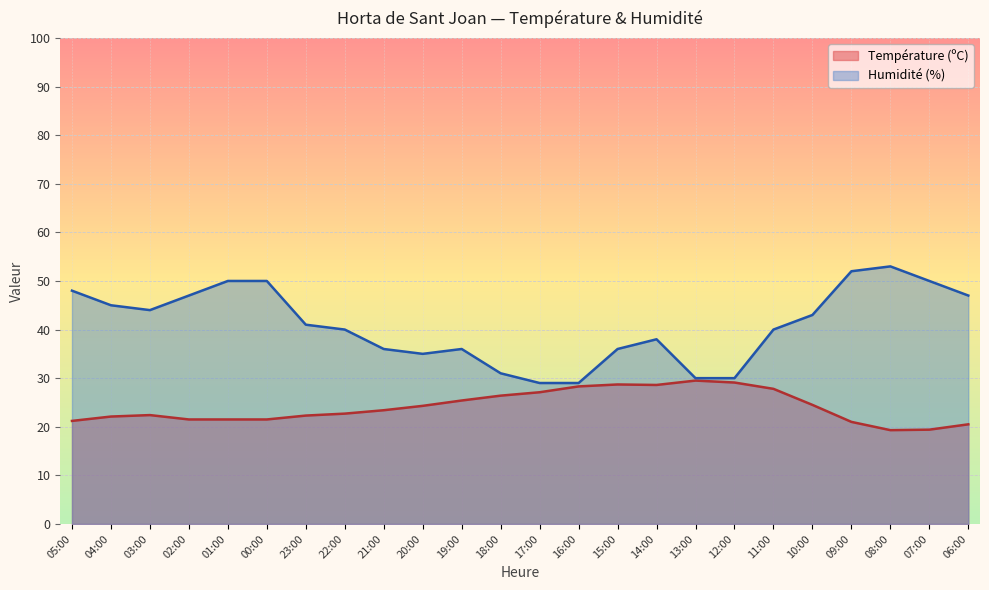

What is the label of the 12th point from the right?

17:00